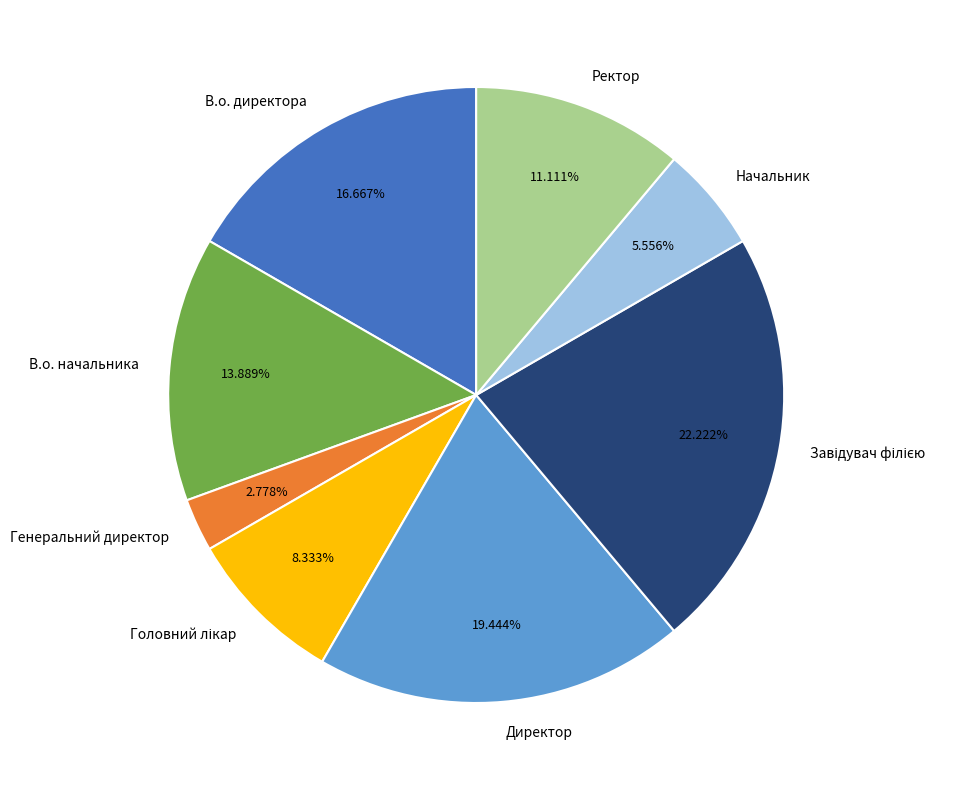

To the nearest percent, what percentage of the pie is Директор?

19%